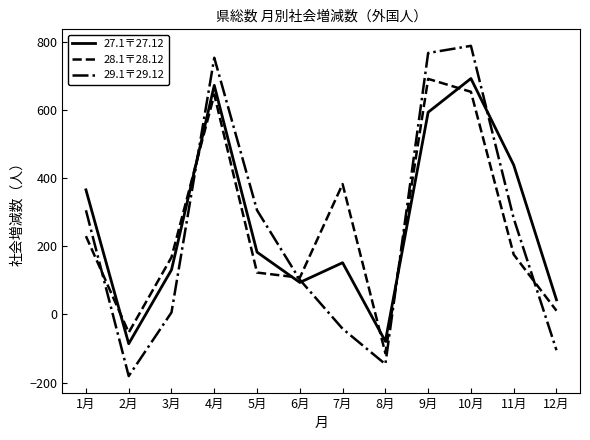

Reading left to right, list all the values displayed in this chart.

27.1〒27.12: 1月=366	2月=-86	3月=131	4月=673	5月=183	6月=94	7月=152	8月=-79	9月=594	10月=693	11月=439	12月=43
28.1〒28.12: 1月=230	2月=-53	3月=168	4月=646	5月=123	6月=108	7月=383	8月=-114	9月=692	10月=654	11月=176	12月=11
29.1〒29.12: 1月=306	2月=-181	3月=6	4月=754	5月=306	6月=102	7月=-42	8月=-146	9月=768	10月=789	11月=282	12月=-105